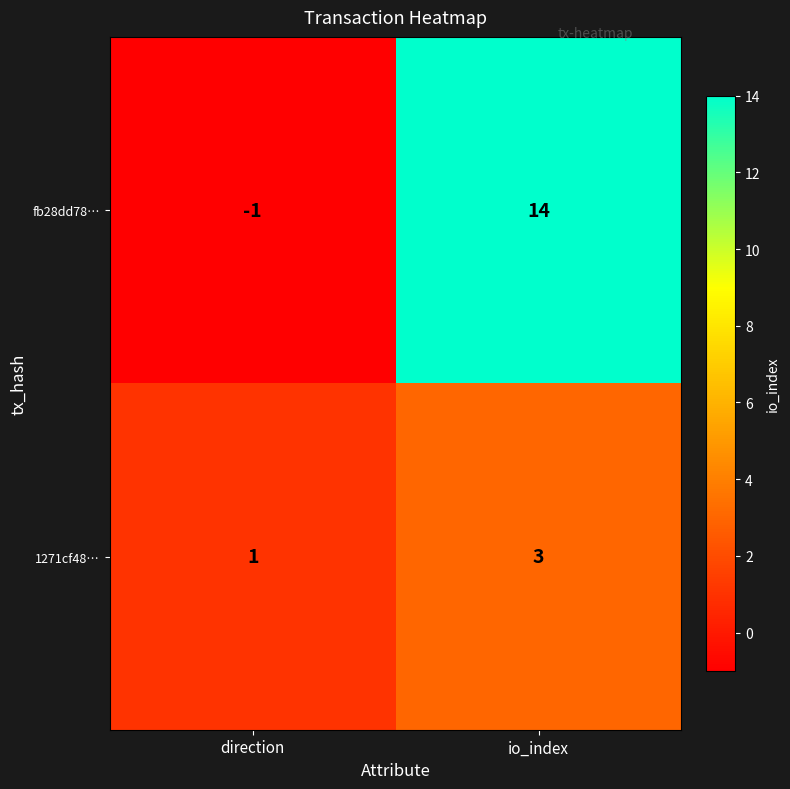

At which category is the sum across all series the highest?

io_index